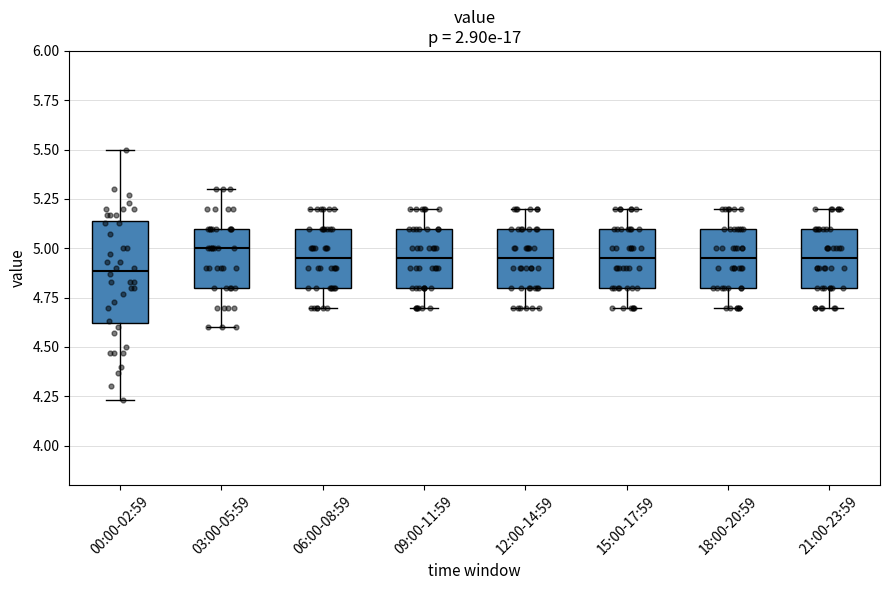

Reading left to right, transcribe this box plot: for each box, give where its median line is, the range the box spans, and where its two whiskers end, as read against the y-axis. The values are not printed on the chart, so give them approximately, as read against the axis.

00:00-02:59: median 4.90, box 4.60 to 5.15, whiskers 4.25 to 5.50
03:00-05:59: median 5.00, box 4.80 to 5.10, whiskers 4.60 to 5.30
06:00-08:59: median 4.95, box 4.80 to 5.10, whiskers 4.70 to 5.20
09:00-11:59: median 4.95, box 4.80 to 5.10, whiskers 4.70 to 5.20
12:00-14:59: median 4.95, box 4.80 to 5.10, whiskers 4.70 to 5.20
15:00-17:59: median 4.95, box 4.80 to 5.10, whiskers 4.70 to 5.20
18:00-20:59: median 4.95, box 4.80 to 5.10, whiskers 4.70 to 5.20
21:00-23:59: median 4.95, box 4.80 to 5.10, whiskers 4.70 to 5.20